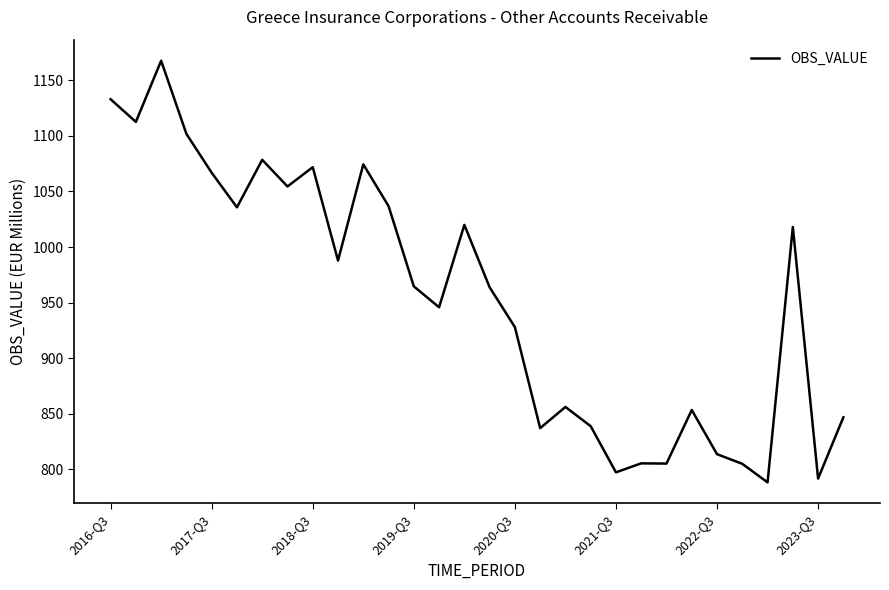

What is the greatest value displayed?

1167.6